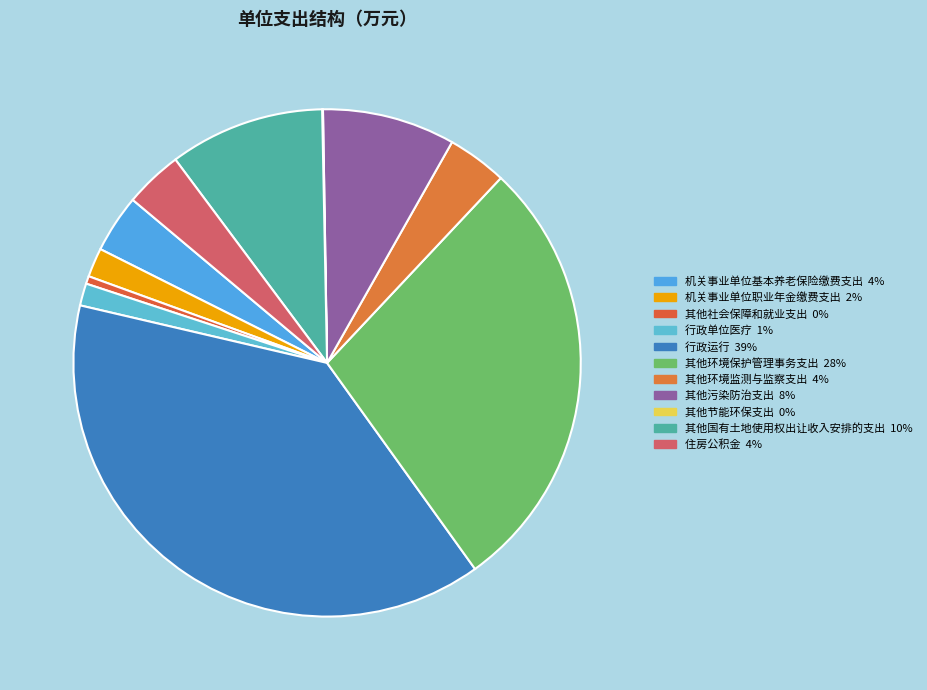

To the nearest percent, what percentage of the pie is 其他环境保护管理事务支出?

28%